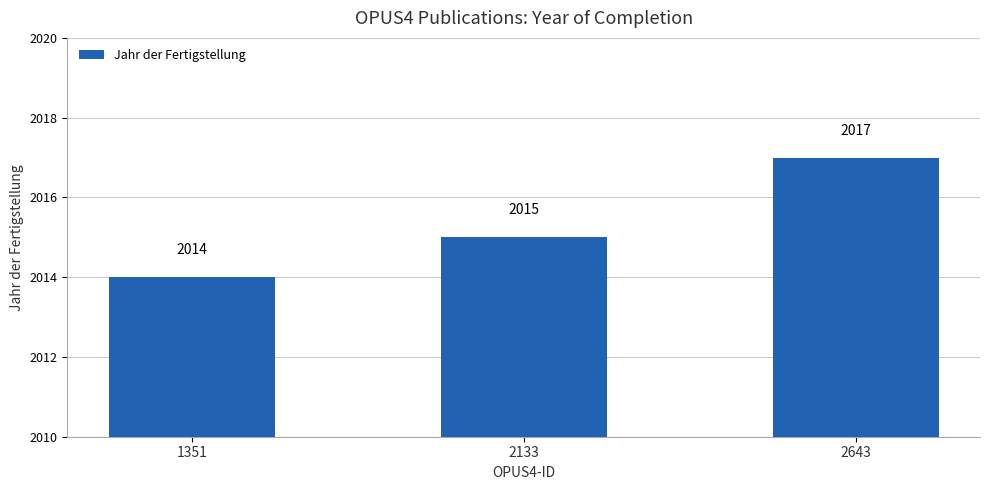

Which category has the highest value across all series?

2643